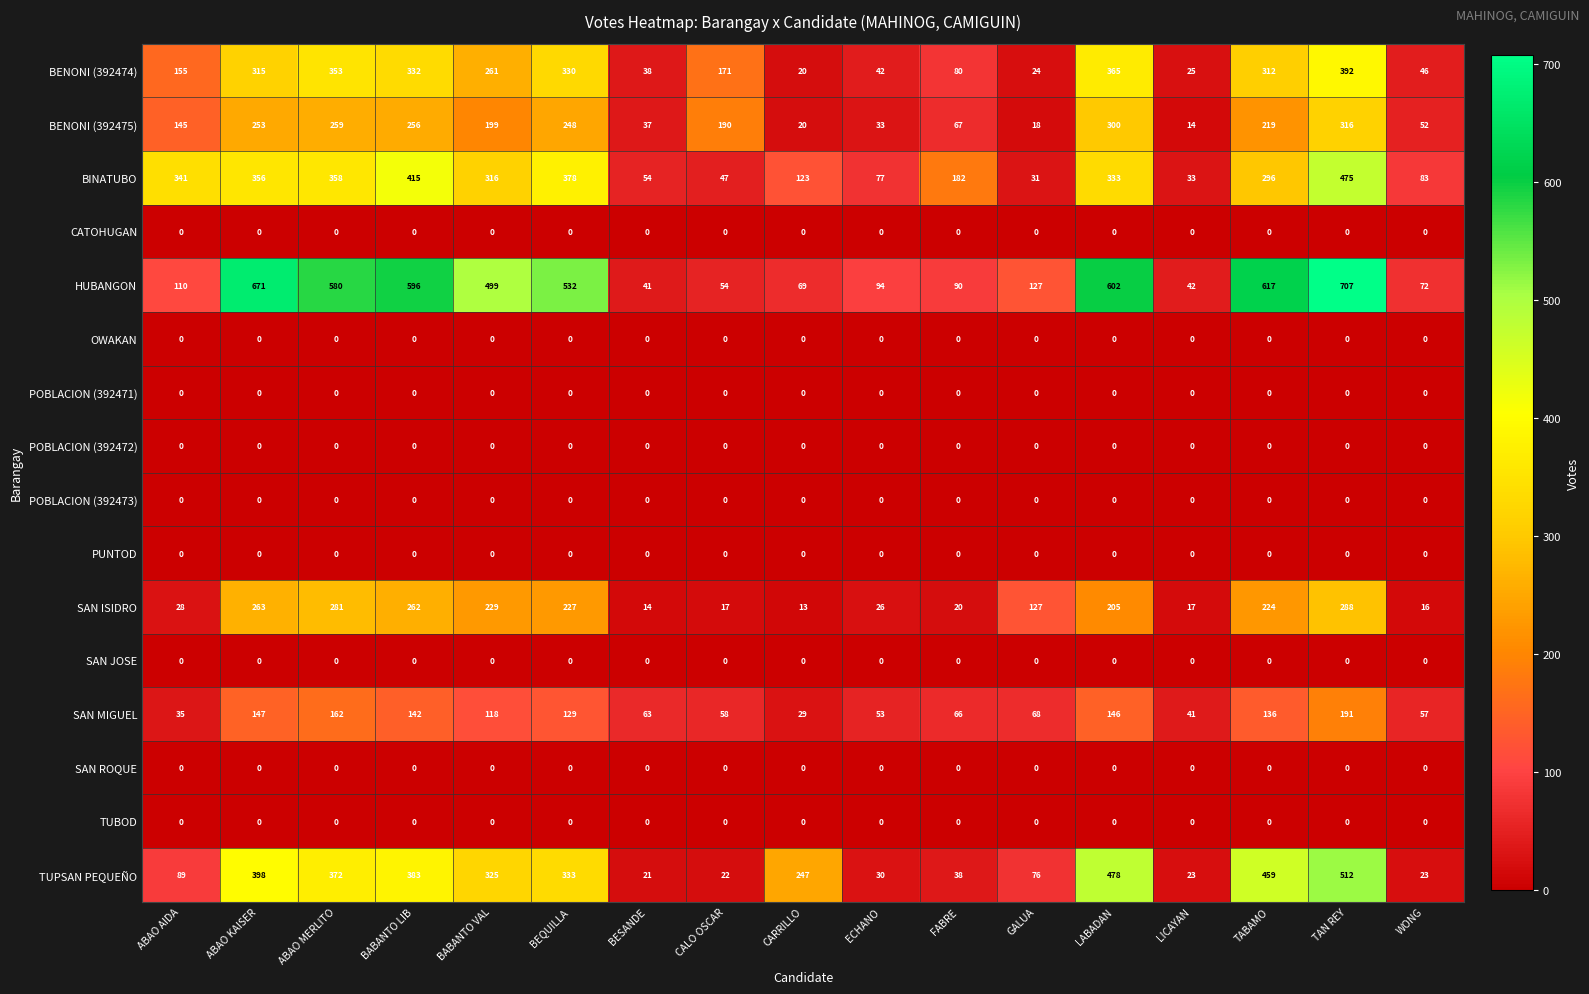

Rank the categories by BENONI (392474) value from highest to lowest.

TAN REY, LABADAN, ABAO MERLITO, BABANTO LIB, BEQUILLA, ABAO KAISER, TABAMO, BABANTO VAL, CALO OSCAR, ABAO AIDA, FABRE, WONG, ECHANO, BESANDE, LICAYAN, GALUA, CARRILLO